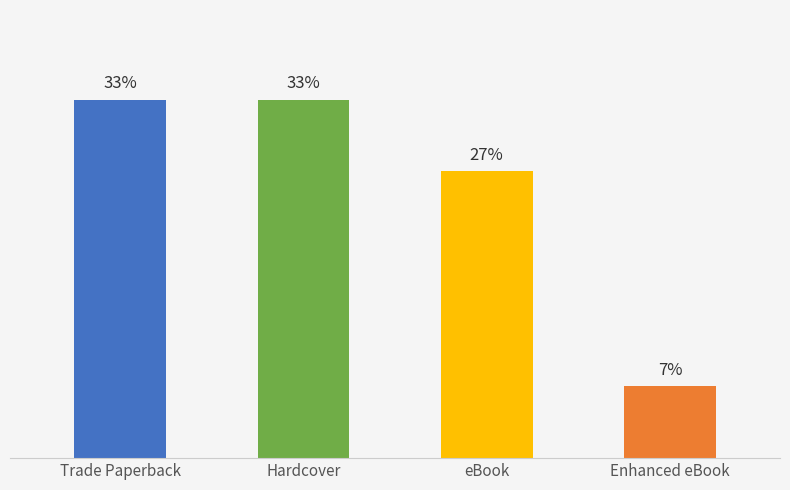

Which has a higher value, eBook or Hardcover?

Hardcover